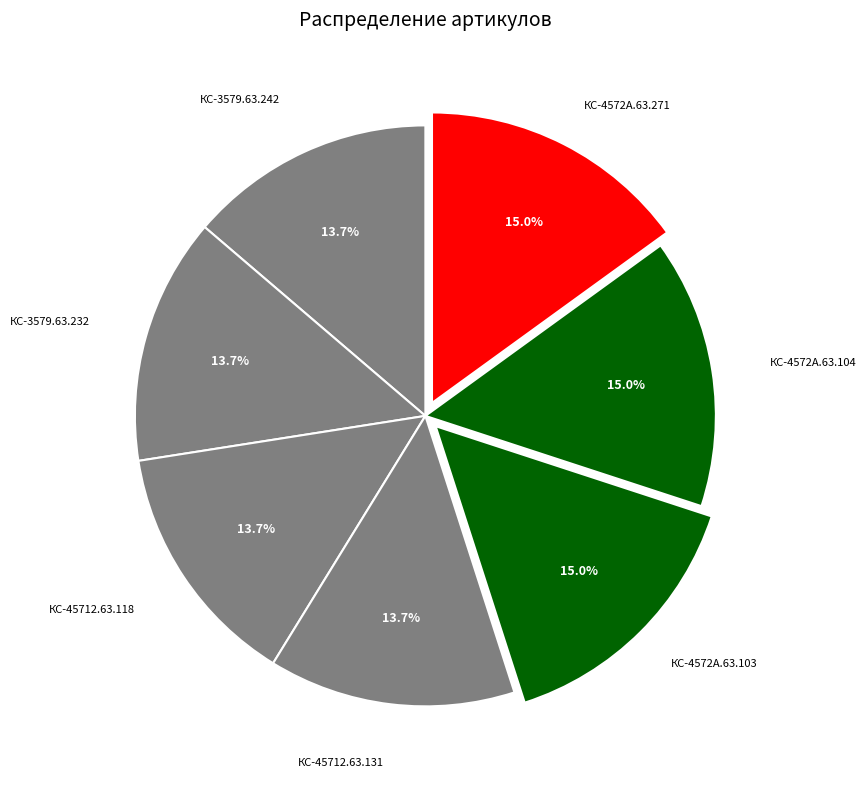

Rank the categories by value from highest to lowest.

КС-4572А.63.271, КС-4572А.63.104, КС-4572А.63.103, КС-45712.63.131, КС-45712.63.118, КС-3579.63.232, КС-3579.63.242